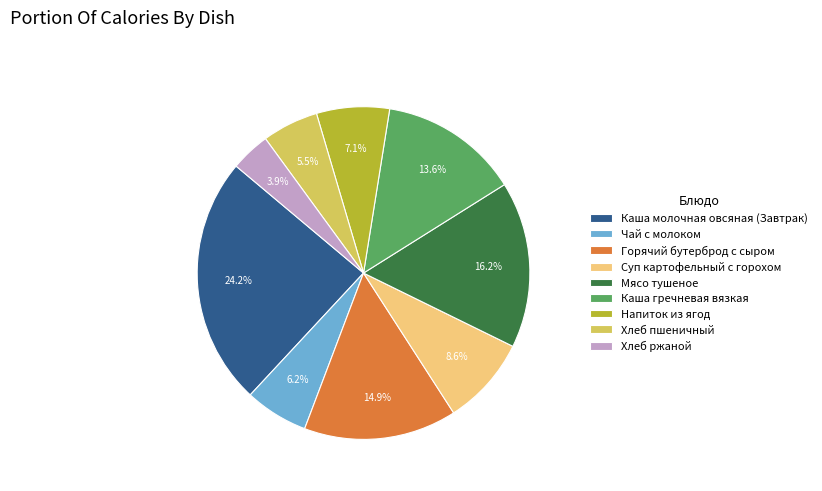

What is the largest slice in the pie chart?

Каша молочная овсяная (Завтрак)